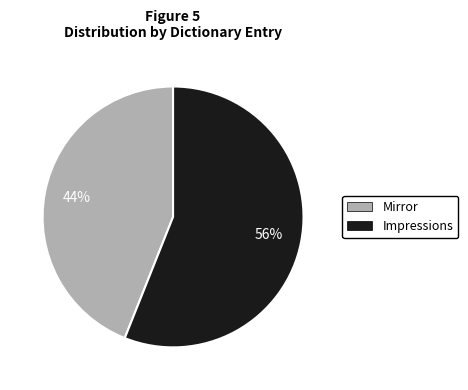

Which slice is the smallest?

Mirror